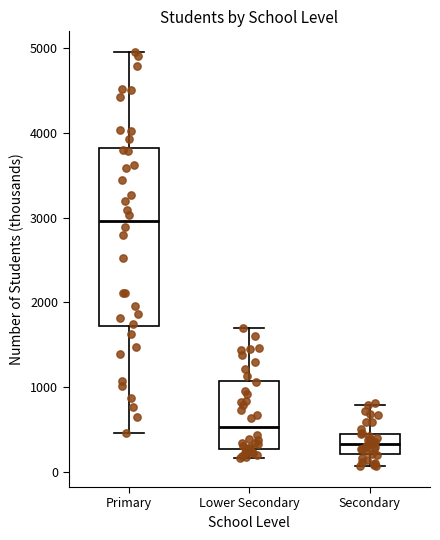

Reading left to right, read every box against the y-axis: the position of its median line, the range the box covers, and the ends of its whiskers. The values are not printed on the chart, so give them approximately, as read against the axis.

Primary: median 3000, box 1700 to 3800, whiskers 500 to 5000
Lower Secondary: median 500, box 300 to 1100, whiskers 200 to 1700
Secondary: median 300, box 200 to 500, whiskers 100 to 800